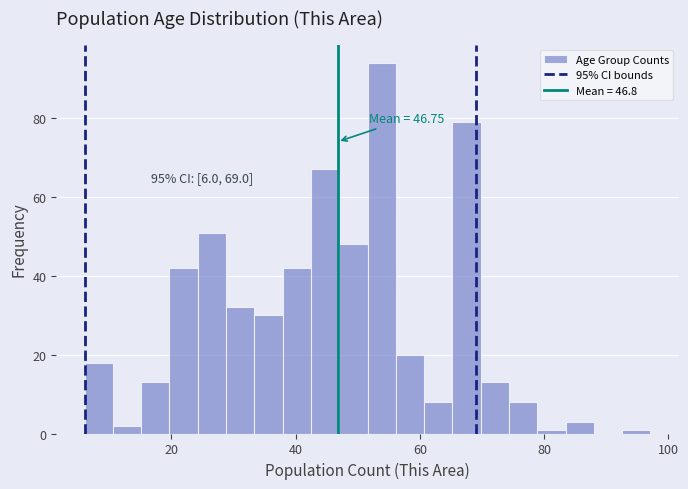

Around what value on the x-axis is the tallest bar? Give the approximate position of its centre, as read against the axis.

54